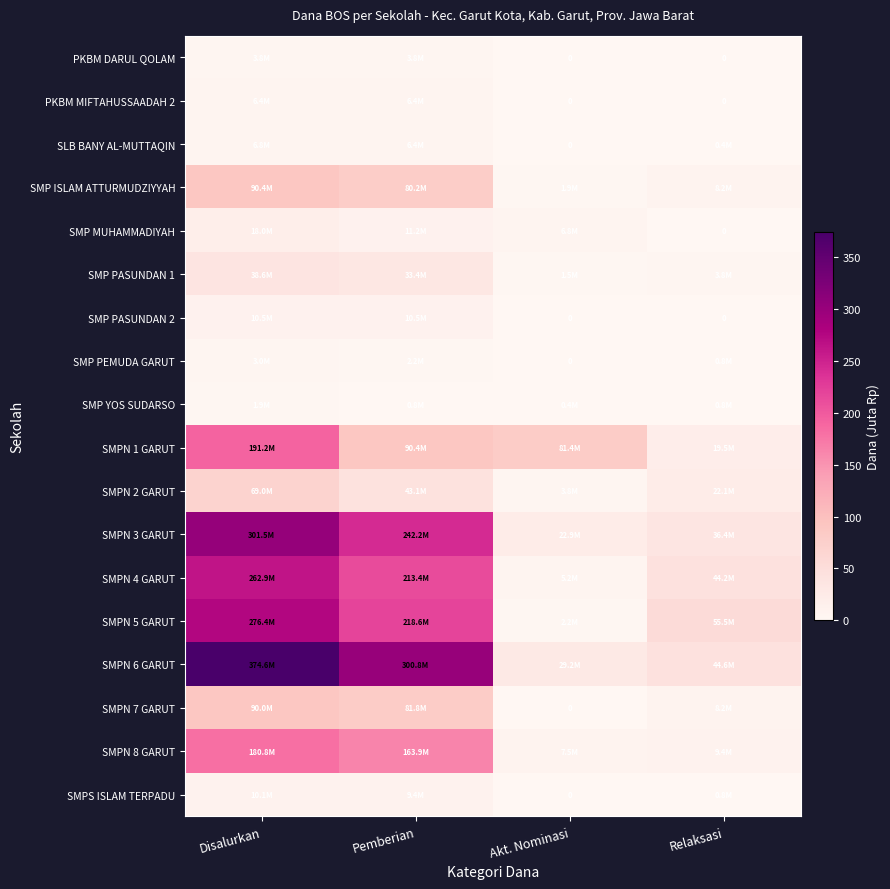

What is the average value of the SMPN 7 GARUT series?

45.0